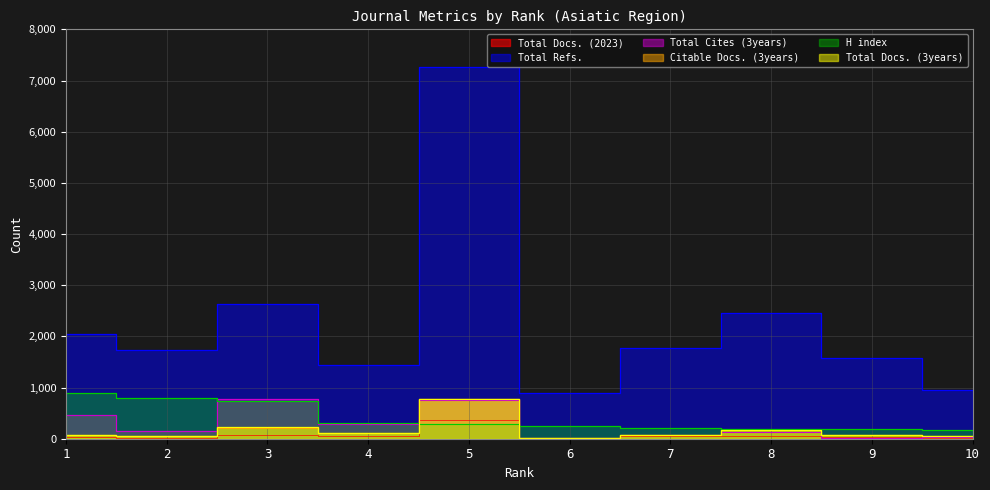

What is the value of the Citable Docs. (3years) point at the 10th from the left?

59